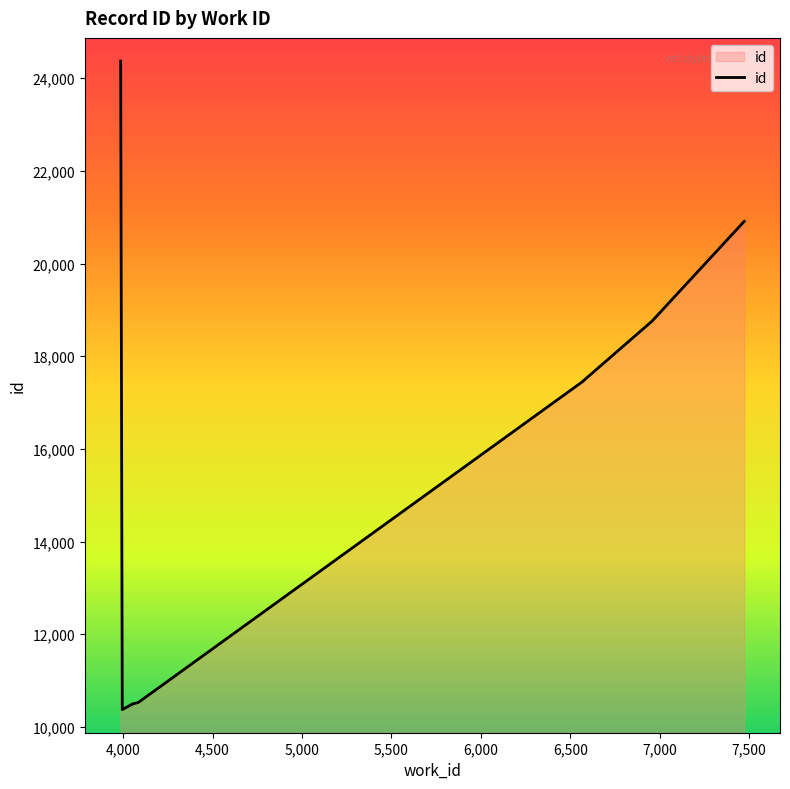

What position from the left is 6,500?

7